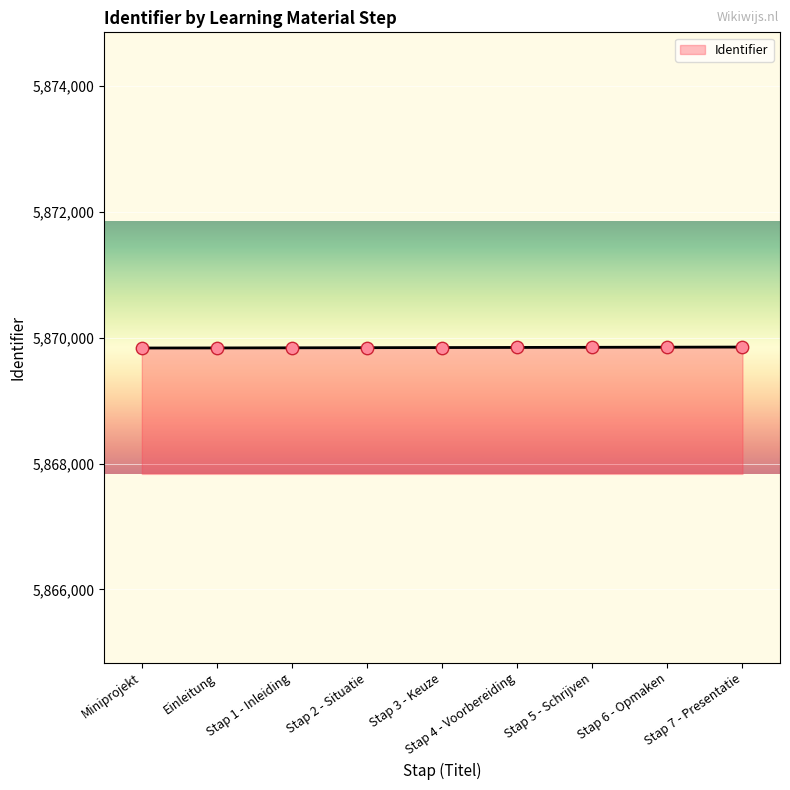

What is the change in value from Stap 5 - Schrijven to Stap 6 - Opmaken?

+2